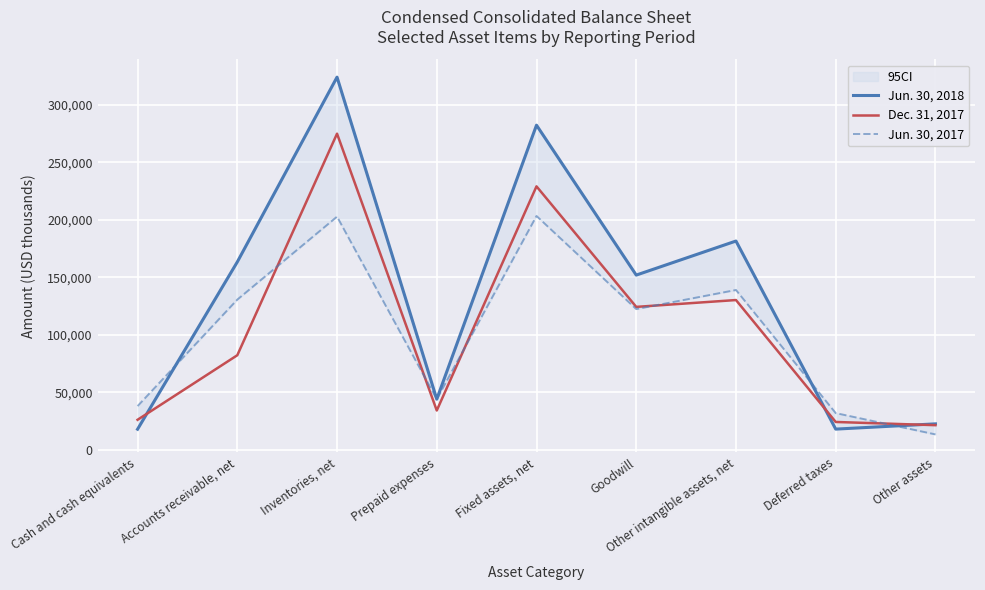

What is the value of the Jun. 30, 2018 point at the 6th from the left?

151831